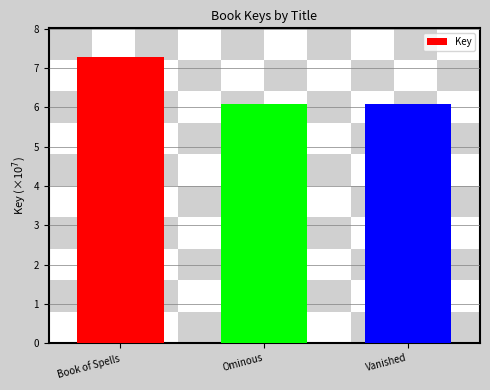

What is the minimum value shown in the chart?

6.1